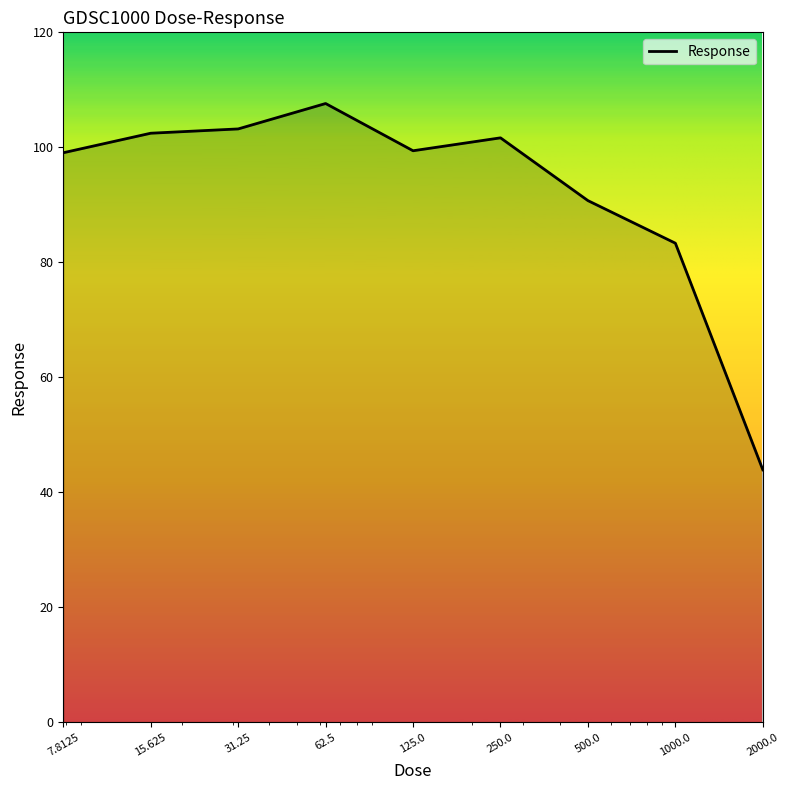

What is the smallest value displayed?

43.9